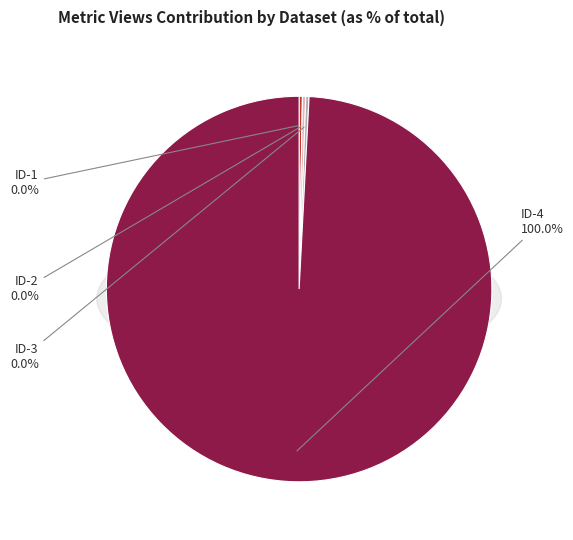

True or false: 5ae9e149c8d8c9146c44cce9 accounts for 99% of the total.

False